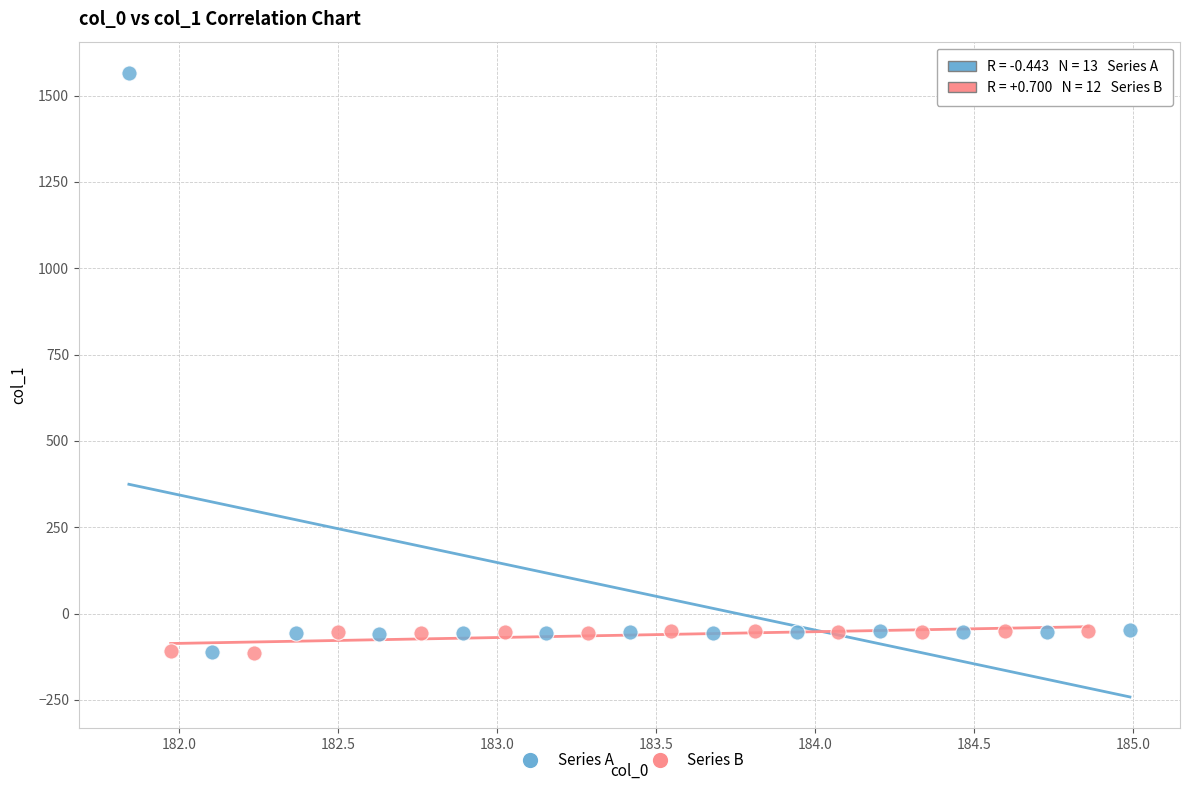

Which series has the largest Y range (max minus min)?

Series A